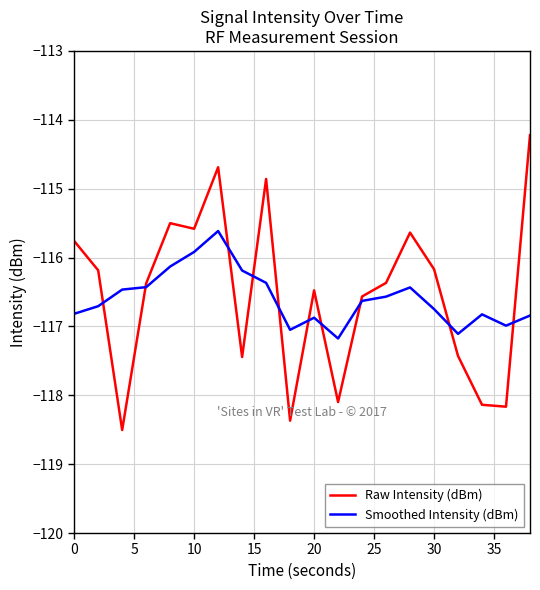

Which series has the largest range (max minus min)?

Raw Intensity (dBm)